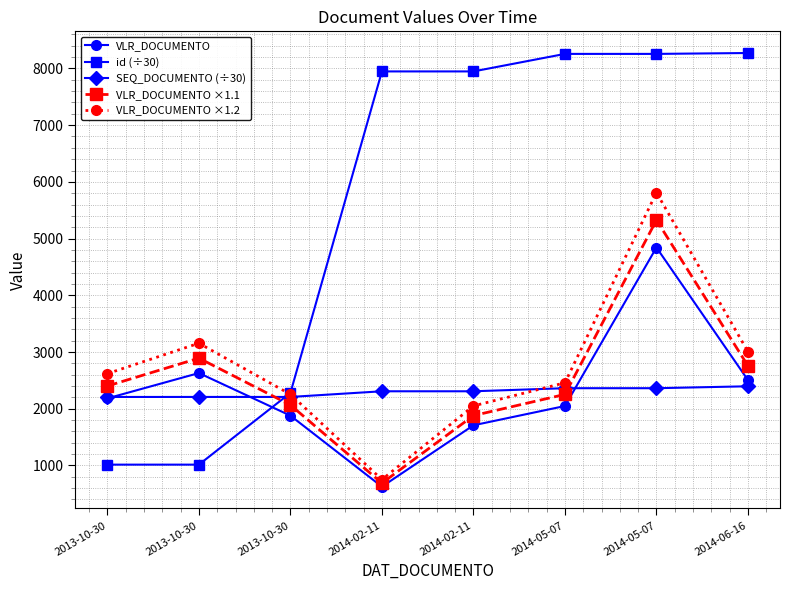

What are all the series names shown in the legend?

VLR_DOCUMENTO, id (÷30), SEQ_DOCUMENTO (÷30), VLR_DOCUMENTO ×1.1, VLR_DOCUMENTO ×1.2